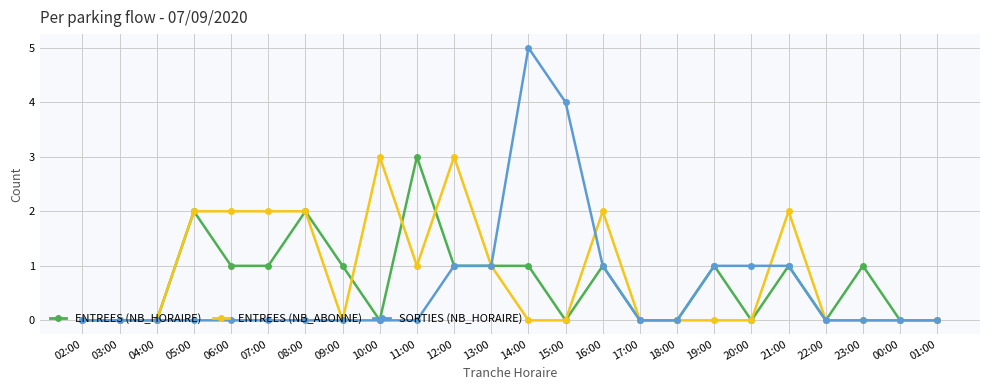

What is the sum of the SORTIES (NB_HORAIRE) values at 00:00 and 21:00?

1